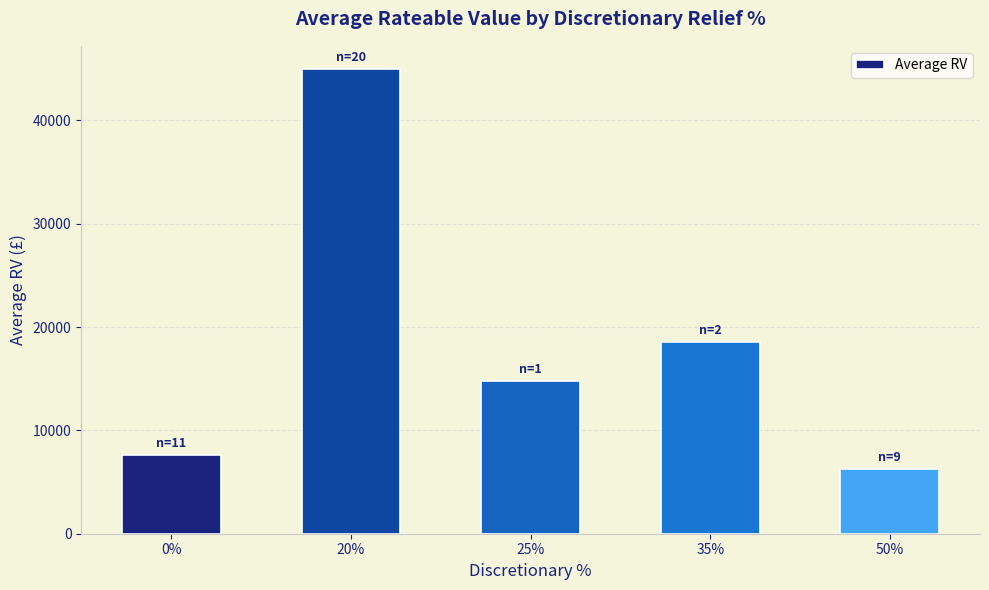

What is the approximate value at 35%?

18575.0